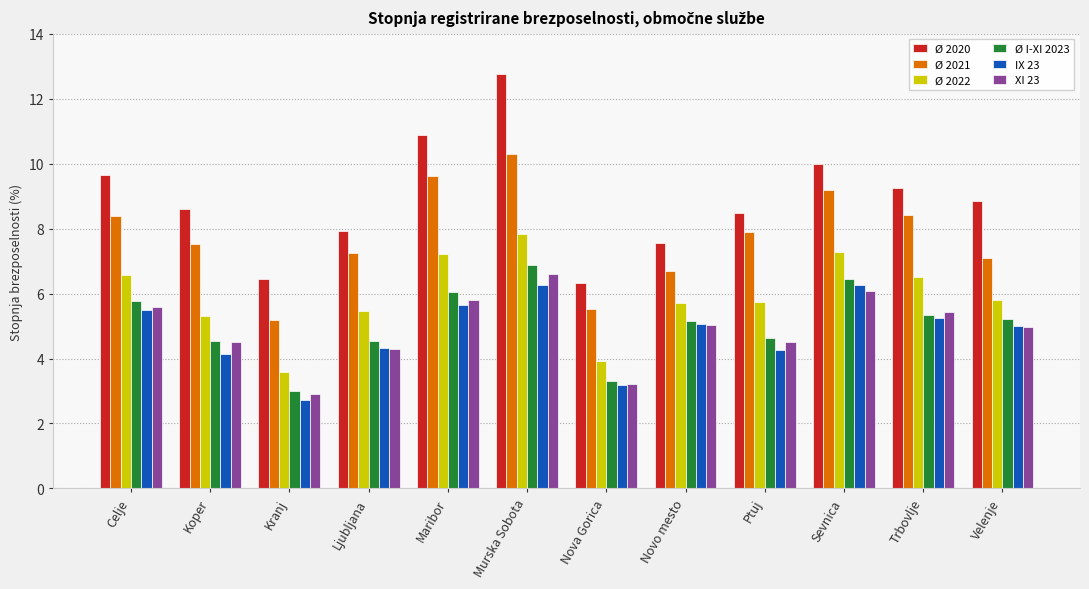

How many bars are there in total?

72